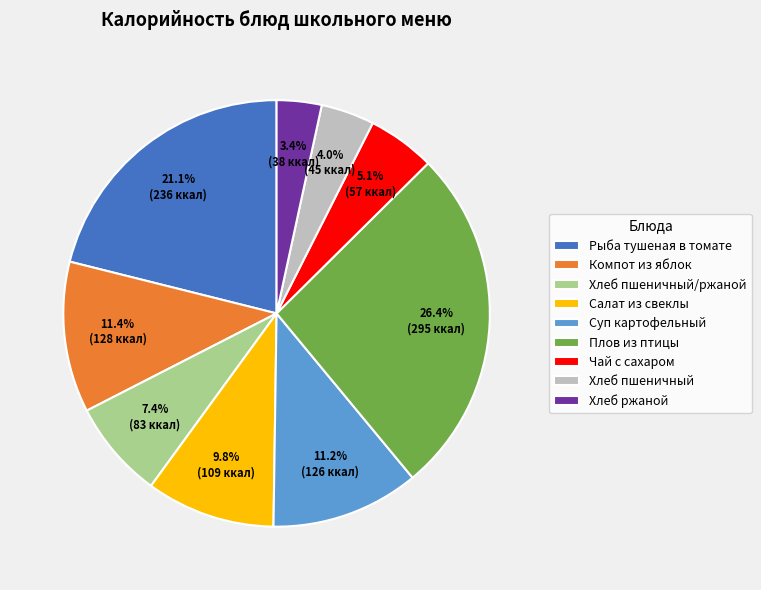

Does any single category account for the majority?

No